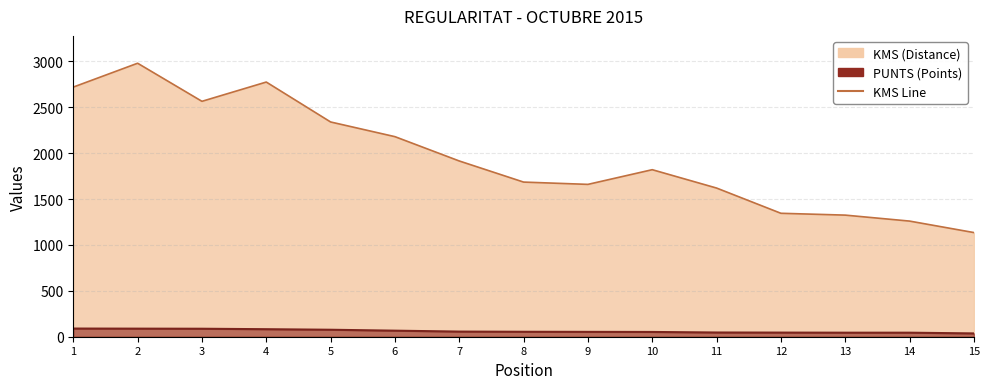

At which label does KMS first exceed 1820?

1